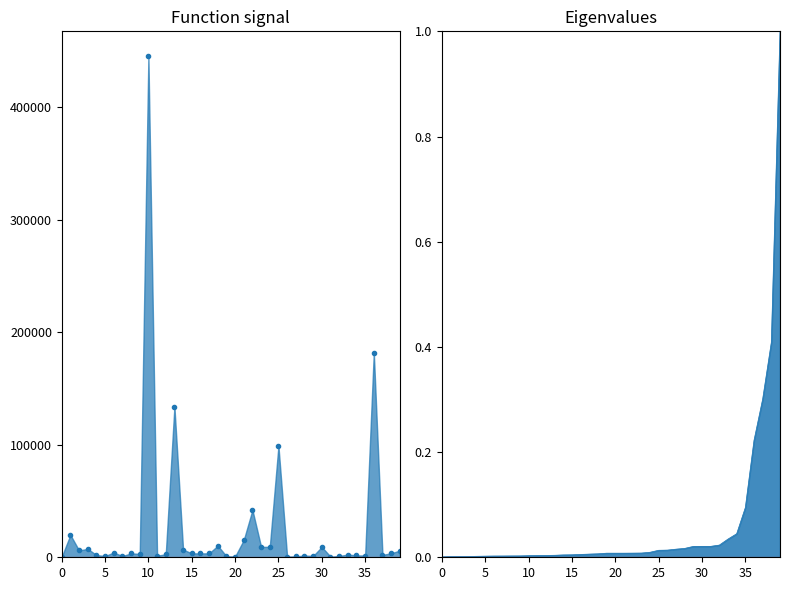

The value at 18.12.2018 is 5045.1. True or false?

False